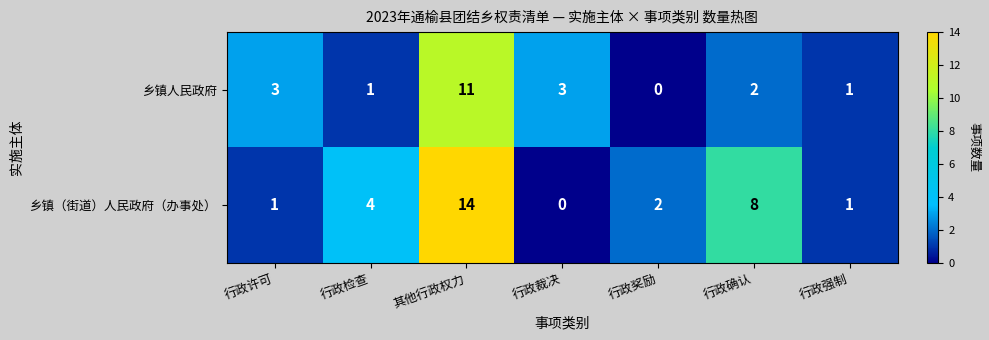

What is the average value of the 乡镇（街道）人民政府（办事处） series?

4